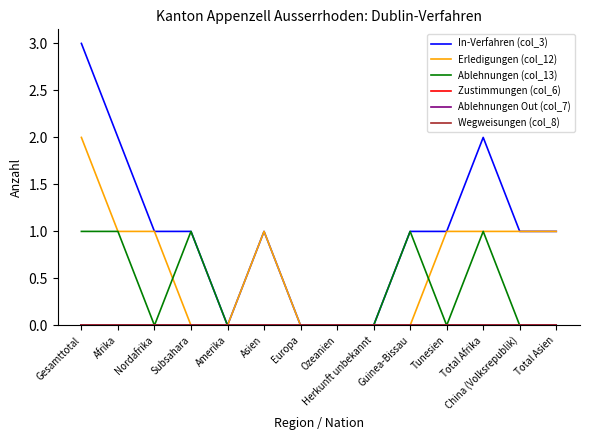

At how many categories does at least one series exceed 1?

3